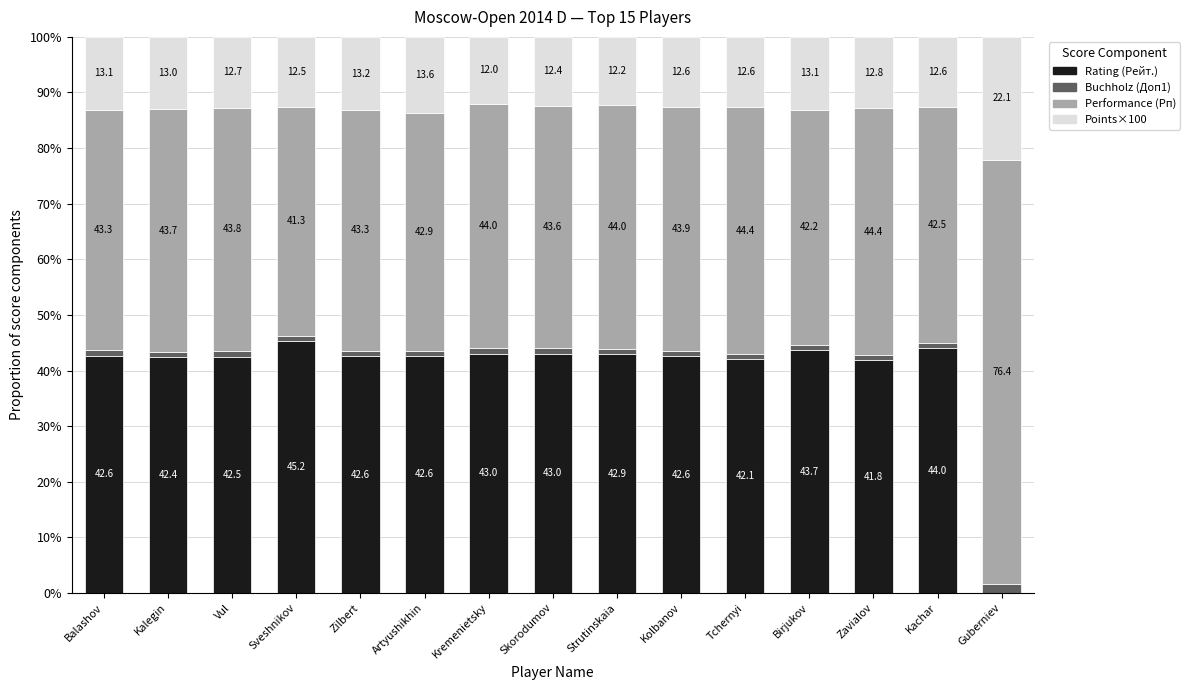

What is the total value across all series at Kolbanov?

100.0